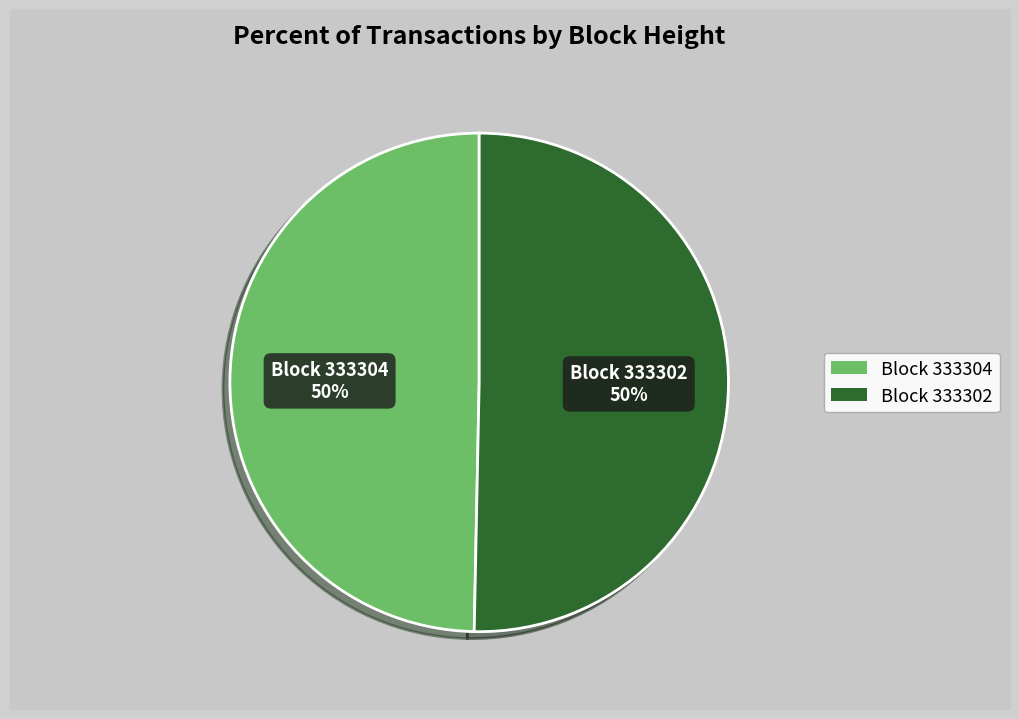

To the nearest percent, what is the average slice percentage?

50%